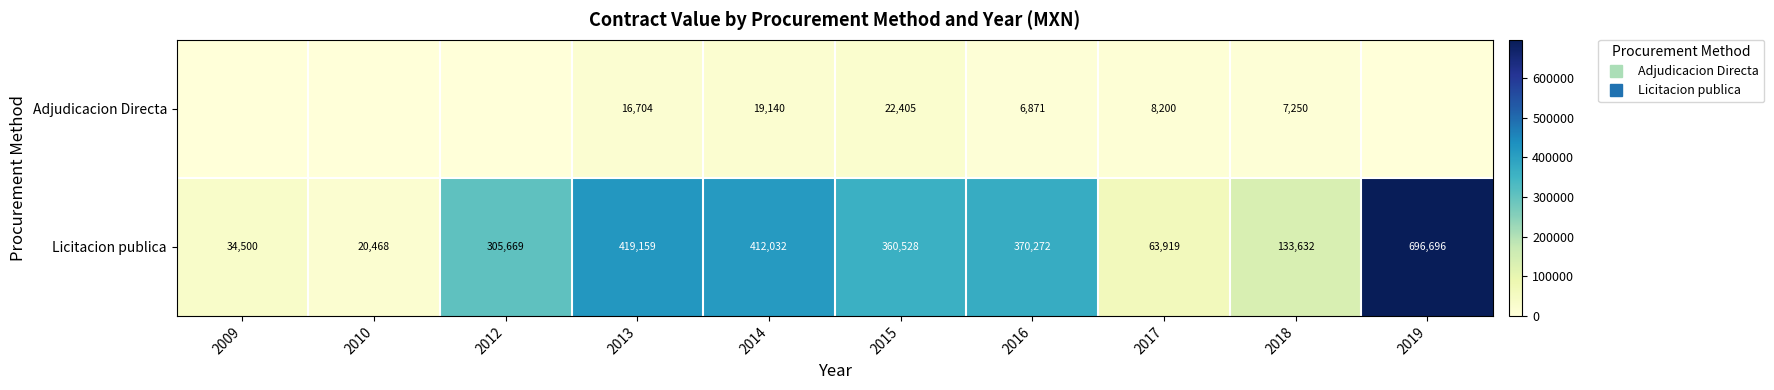

Is it true that Adjudicacion Directa equals 12355.6 at 2009?

False